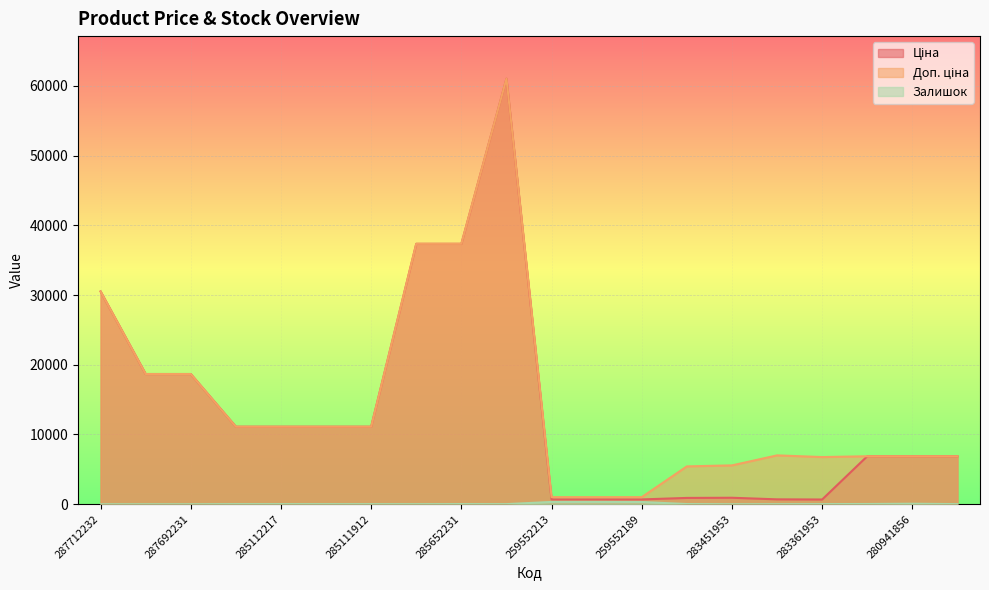

What is the value of the Доп. ціна point at the 18th from the left?

6879.5